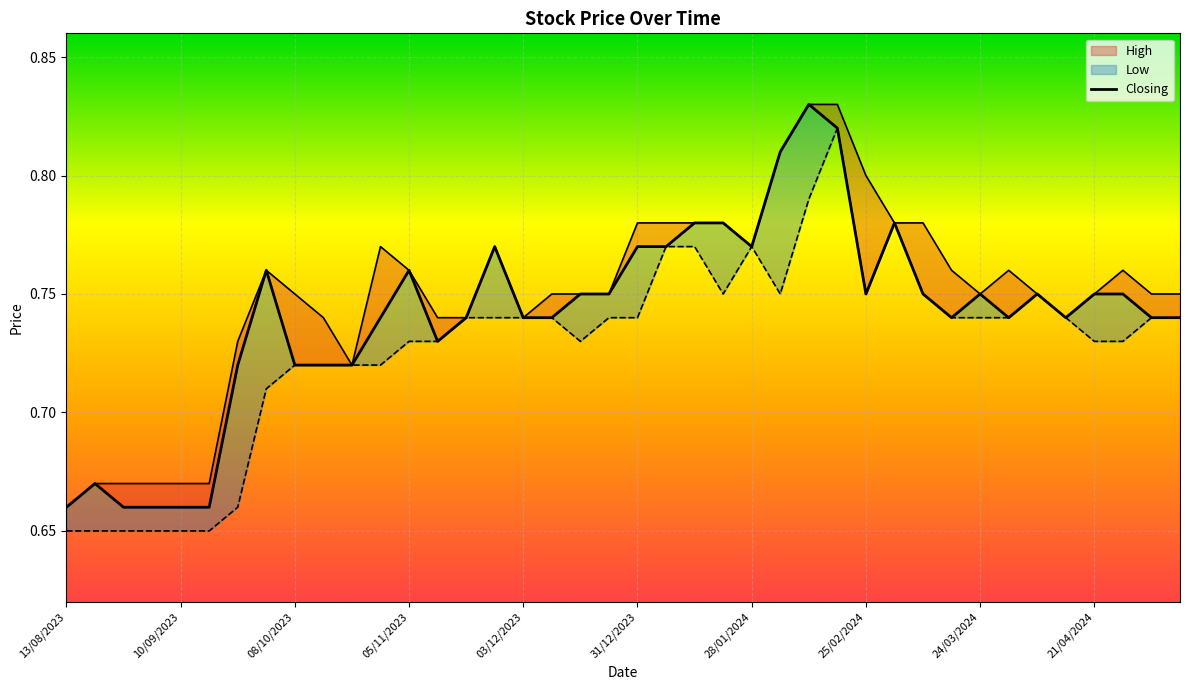

At which label does Closing reach its minimum?

13/08/2023